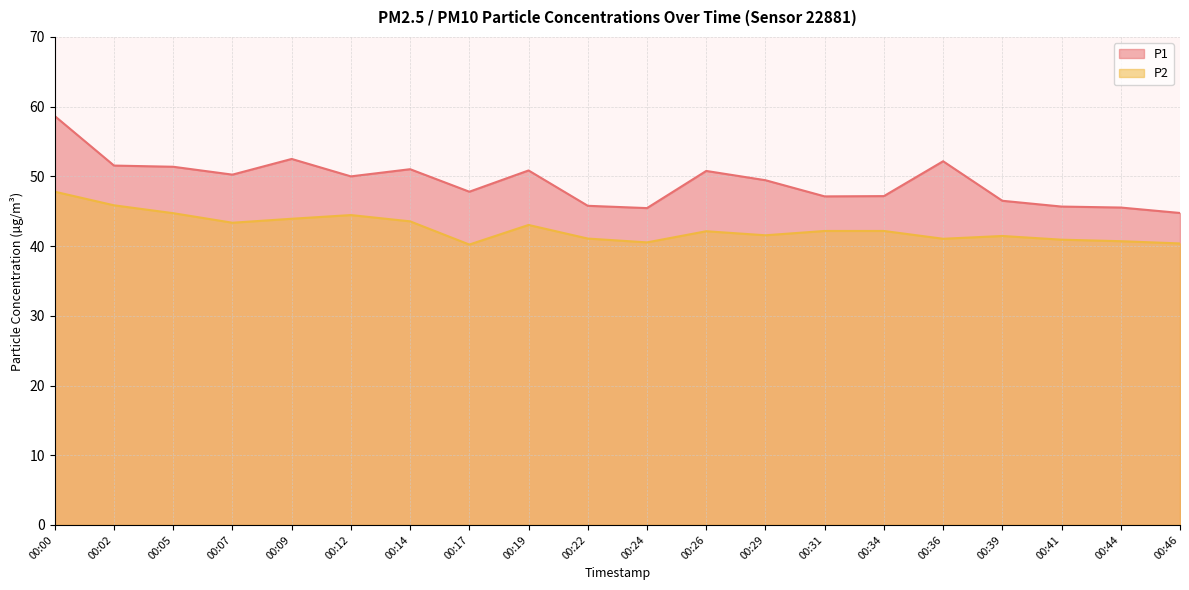

What are all the series names shown in the legend?

P1, P2